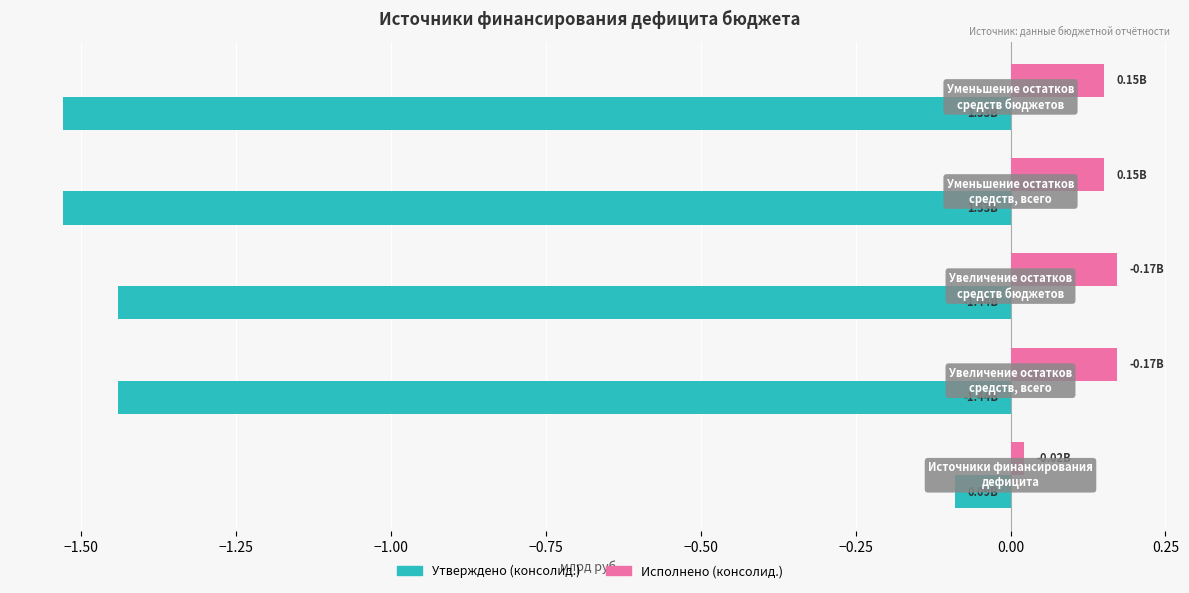

Rank the series by their average value, from highest to lowest.

Исполнено (консолид.), Утверждено (консолид.)